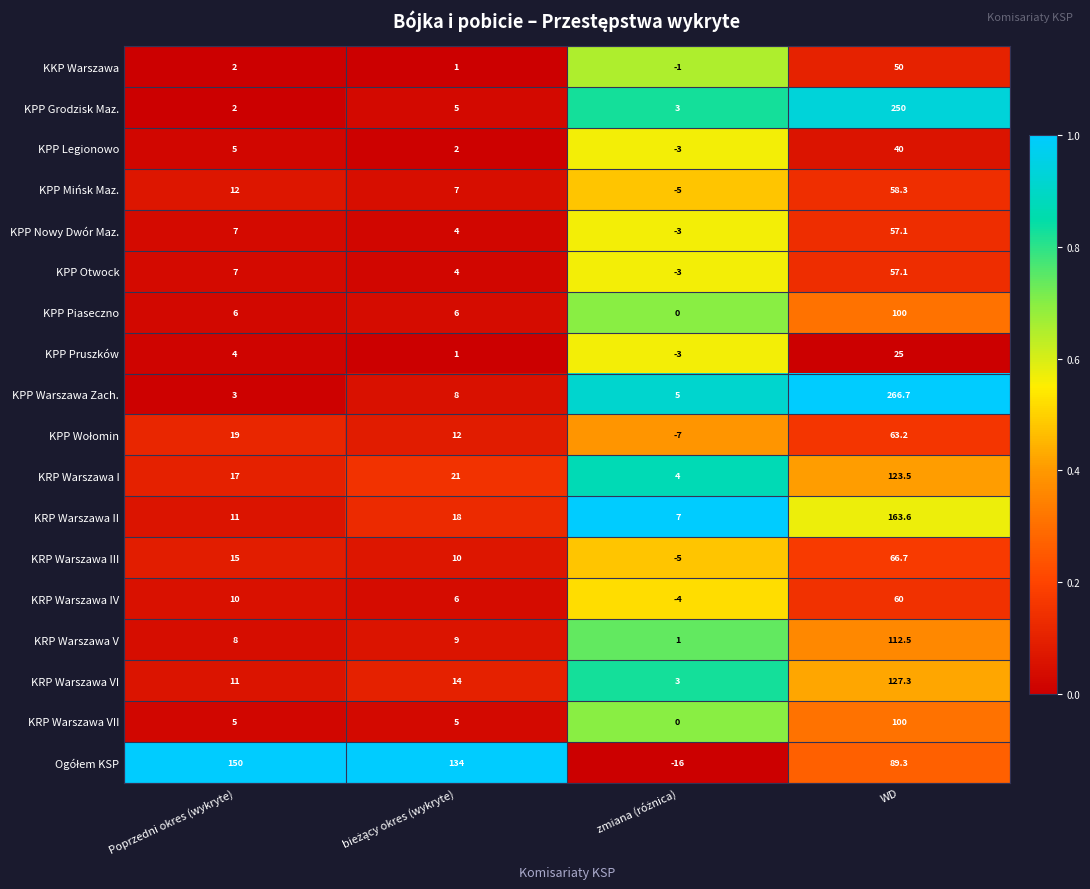

What is the difference between the highest and lowest values at Poprzedni okres (wykryte)?

148.0